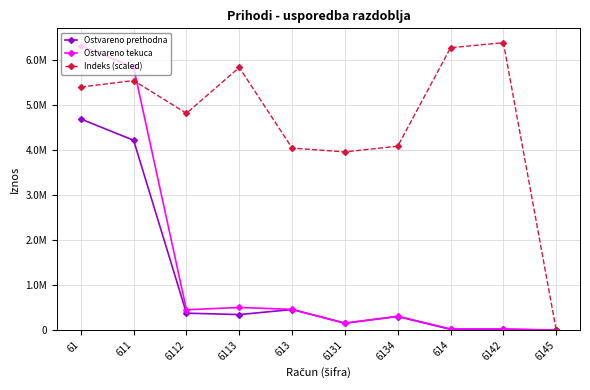

What are all the series names shown in the legend?

Ostvareno prethodna, Ostvareno tekuca, Indeks (scaled)